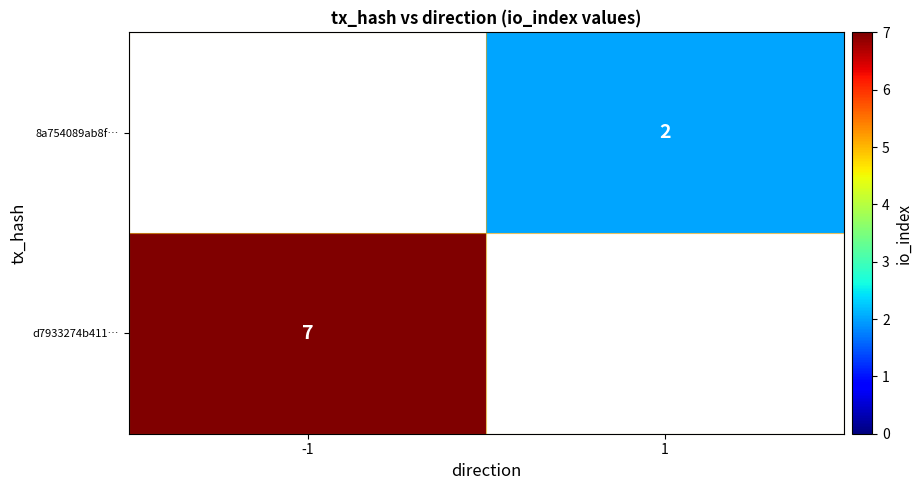

Between -1 and 1, which is larger?

1